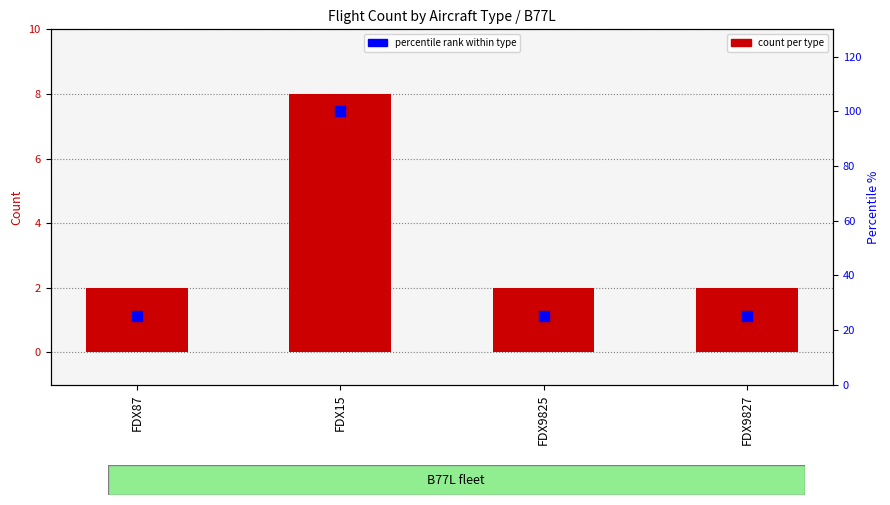

Which series has the widest spread of Y values?

percentile rank within type